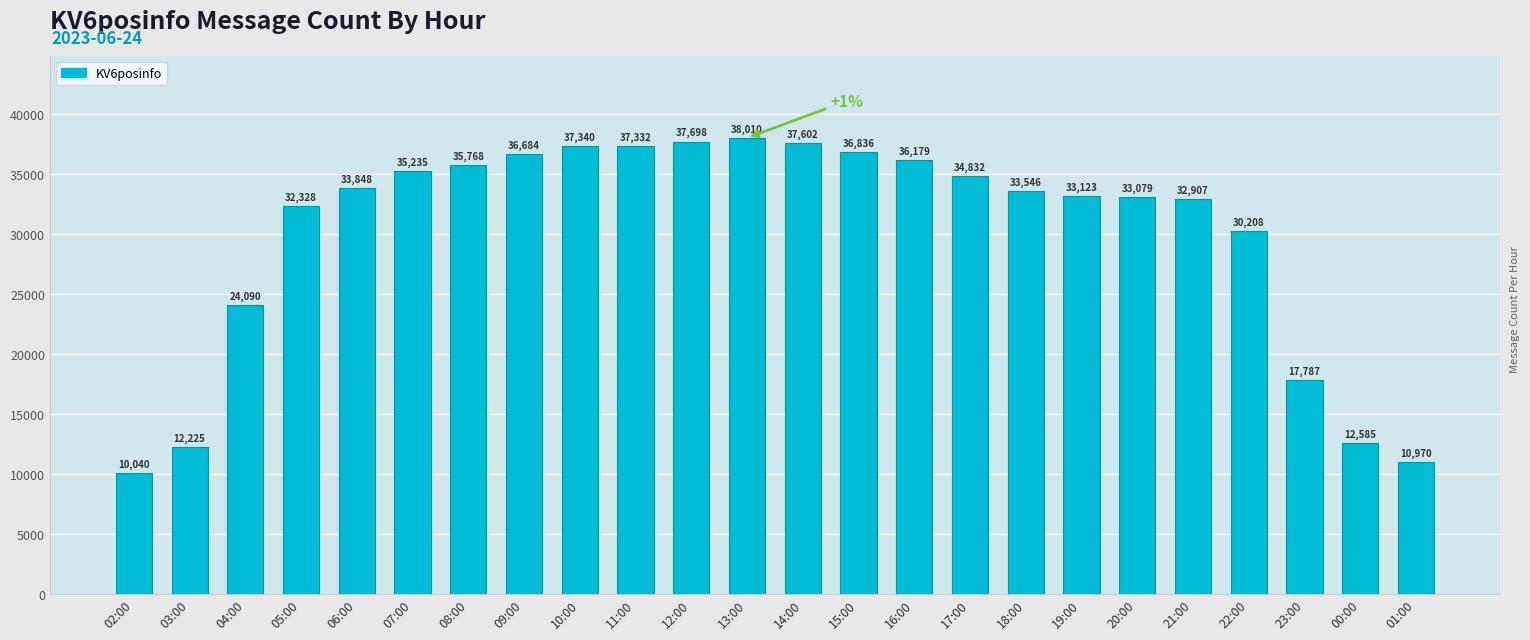

True or false: the data shows 10894 at 23:00.

False